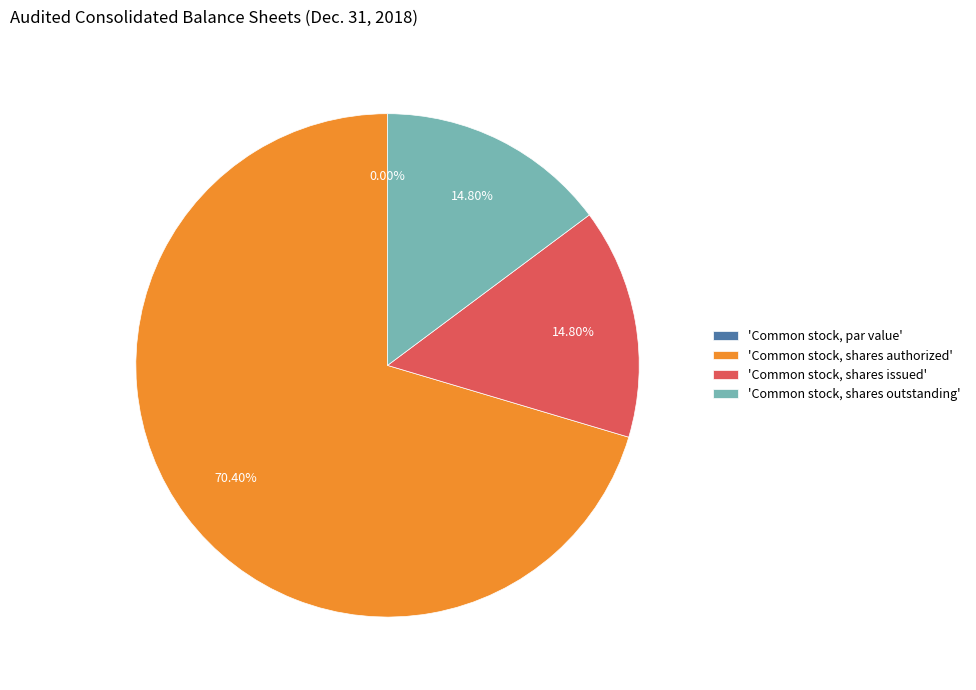

Does Common stock, shares authorized account for over 50% of the chart?

Yes